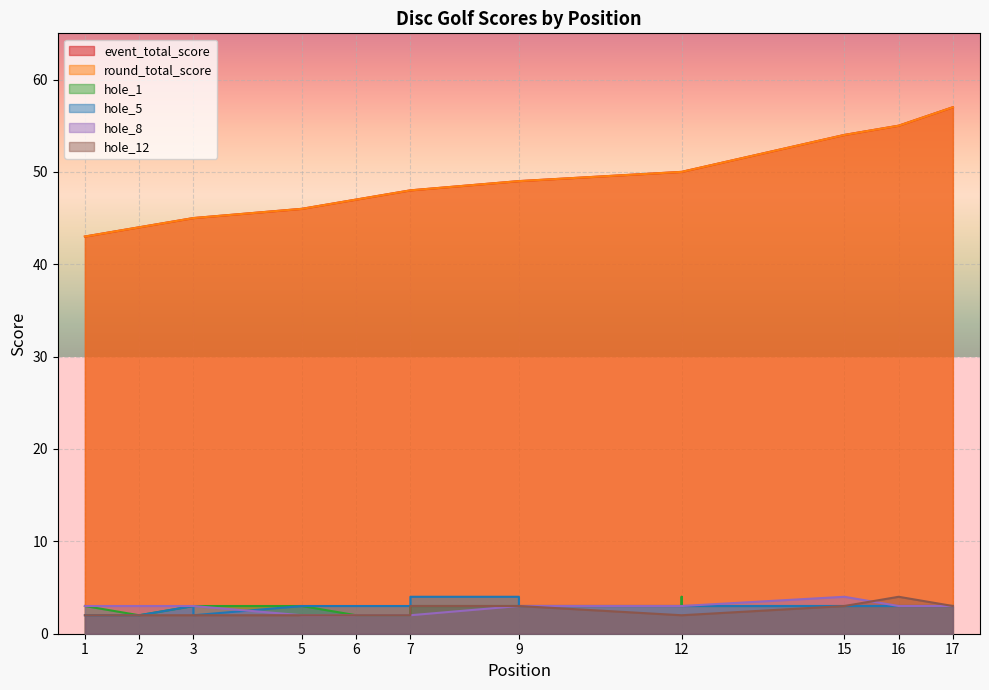

Which series has the largest total across all categories?

event_total_score